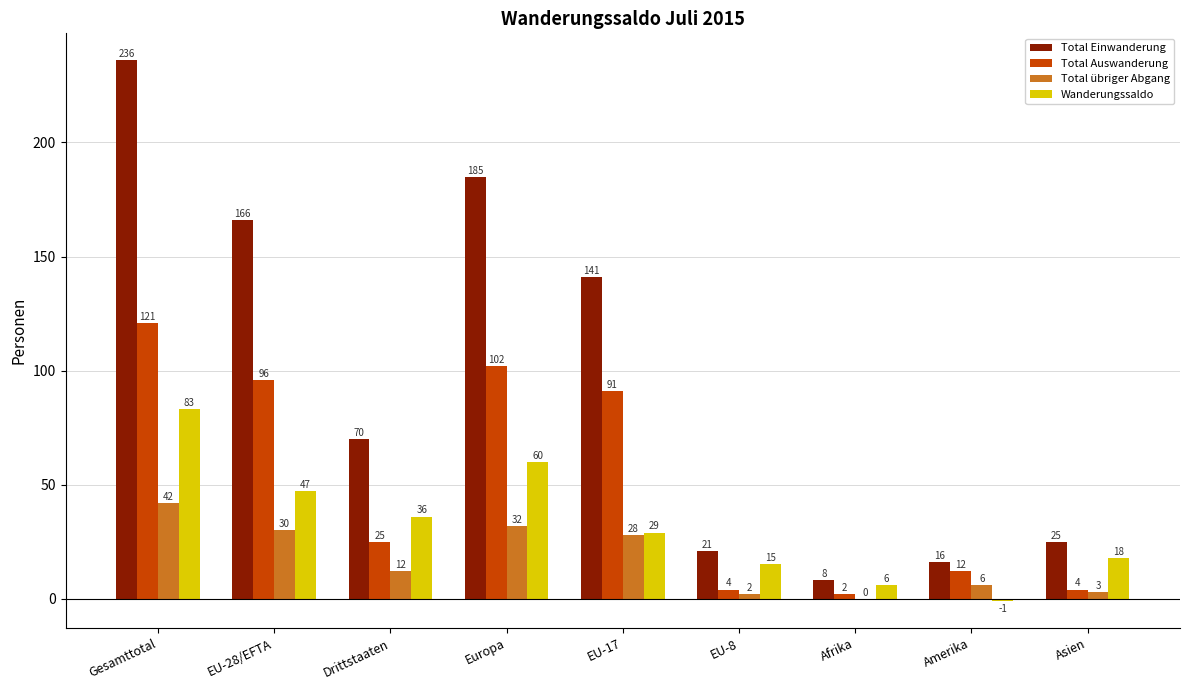

Which series changed the most between Gesamttotal and Drittstaaten?

Total Einwanderung